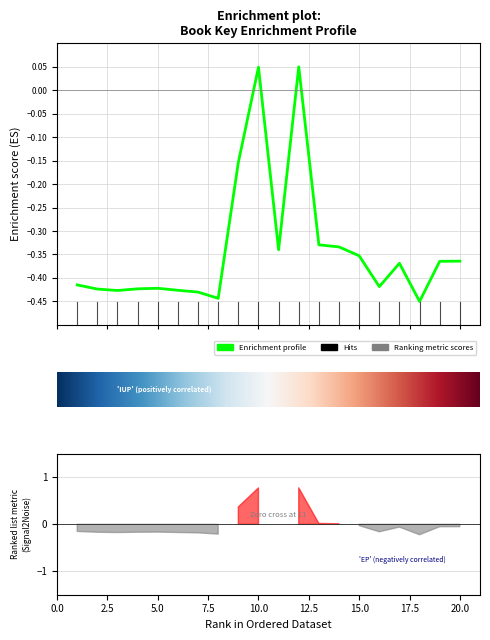

What is the change in value from 3 to 10?

+0.5